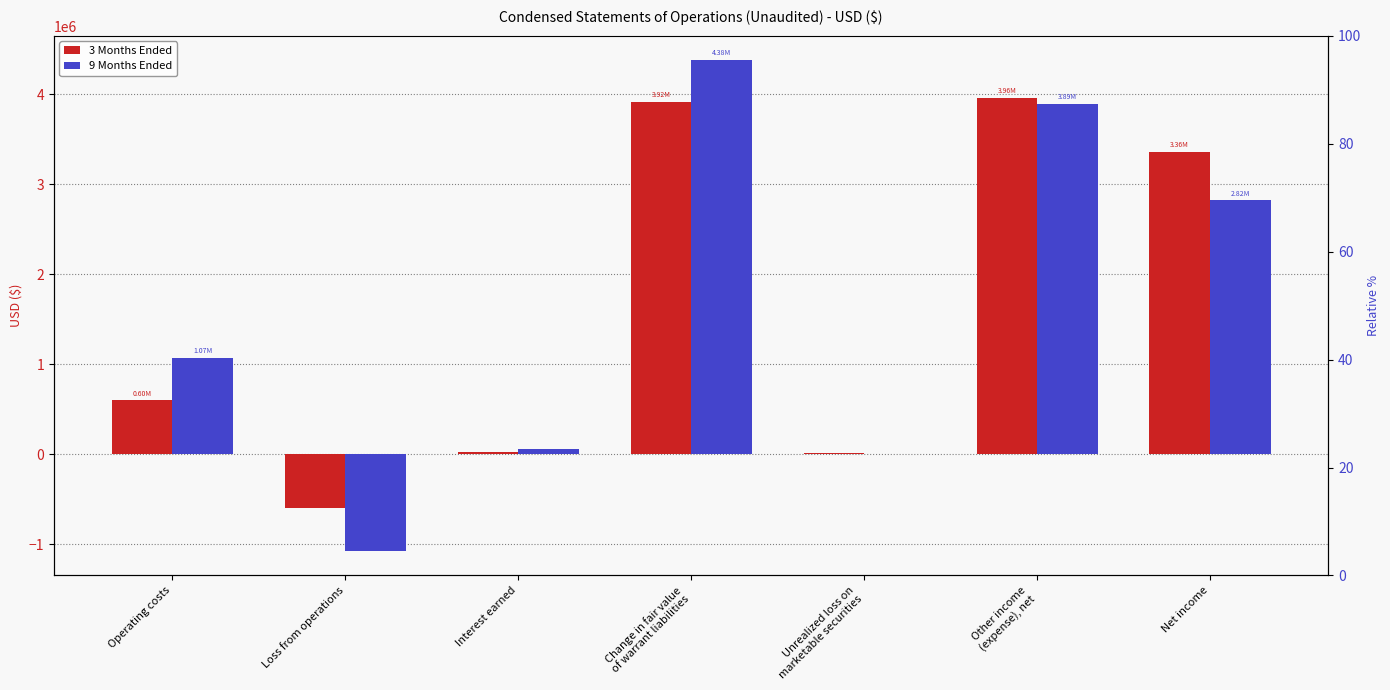

List the series in order of their peak value, lowest first.

3 Months Ended, 9 Months Ended